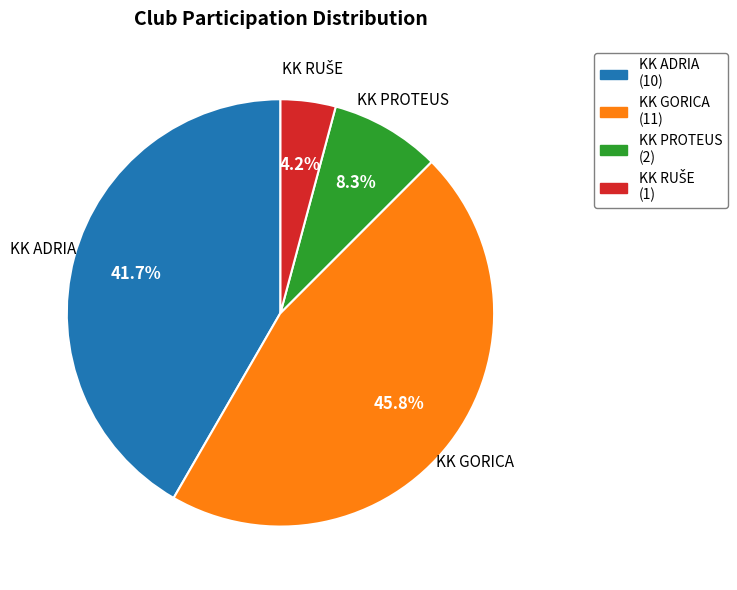

Which has a higher value, KK PROTEUS or KK ADRIA?

KK ADRIA